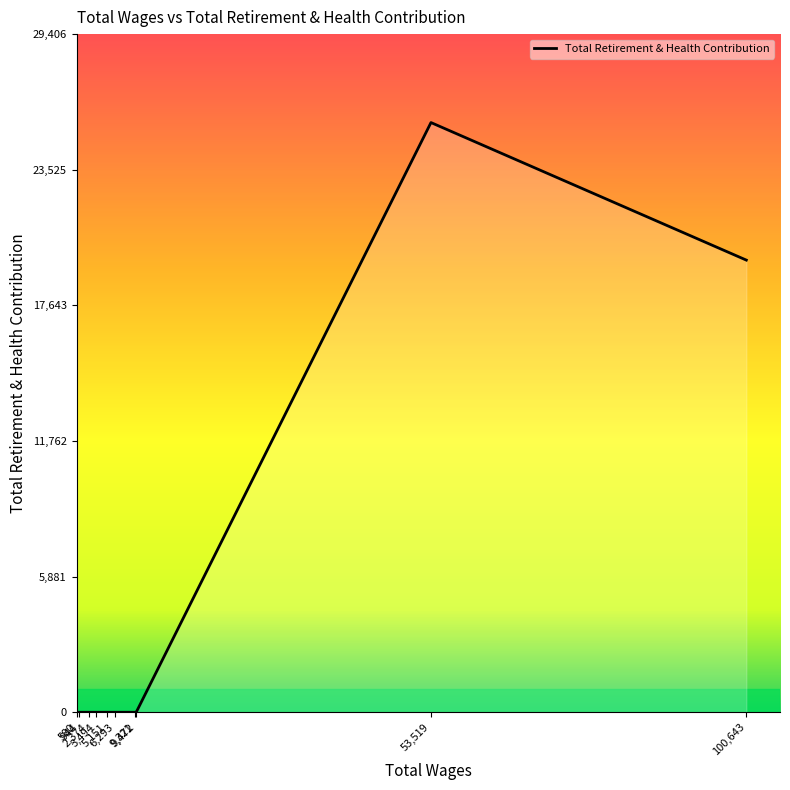

What is the maximum value shown in the chart?

25571